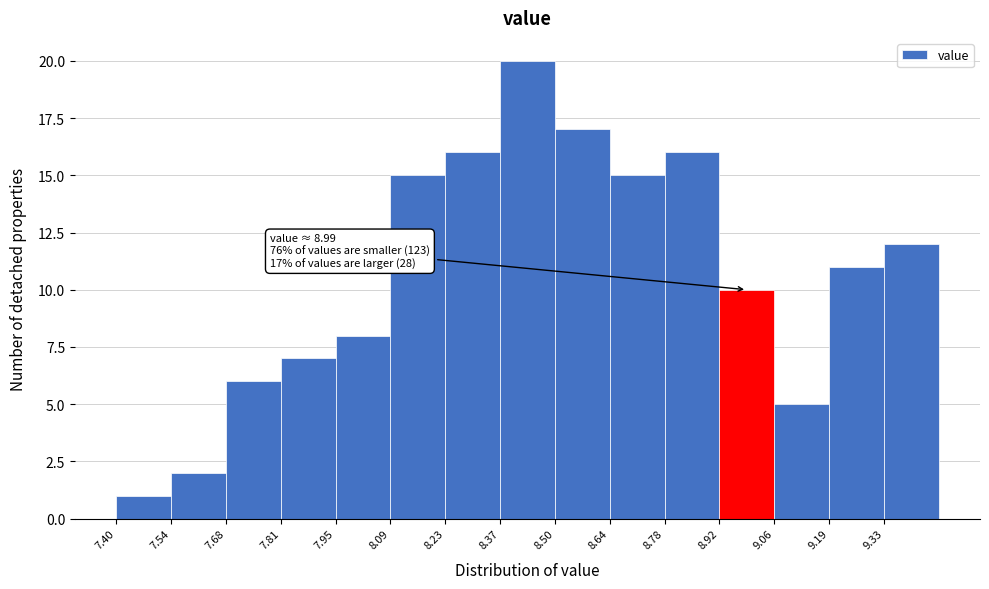

Over which range of the x-axis is the bar tallest?

8.366 to 8.504